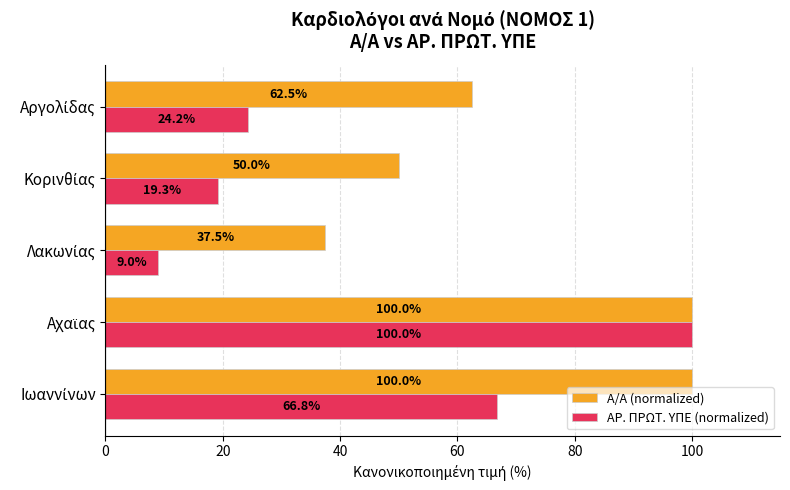

What is the difference between the maximum and minimum values in the Α/Α (normalized) series?

62.5